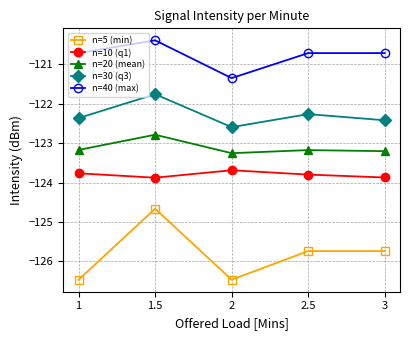

What is the minimum value shown in the chart?

-126.5